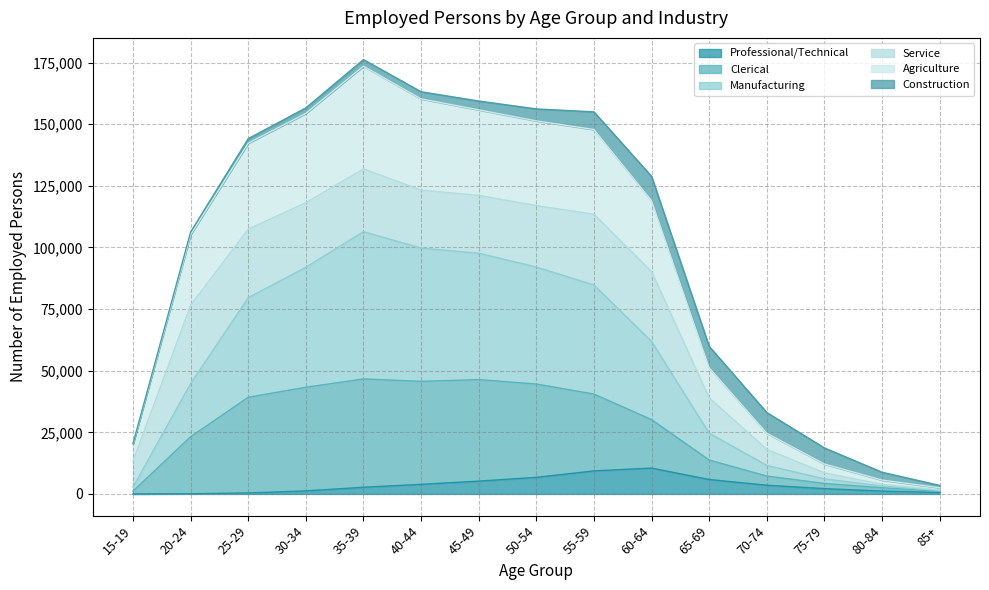

Which has a higher value, 40-44 or 55-59?

55-59